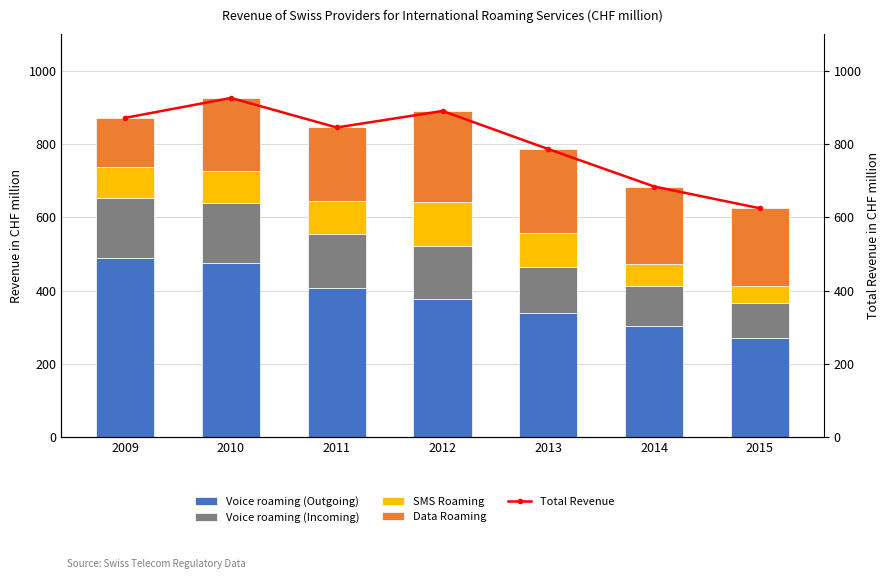

What is the difference between the second highest and minimum values in the Voice roaming (Incoming) series?

67.2